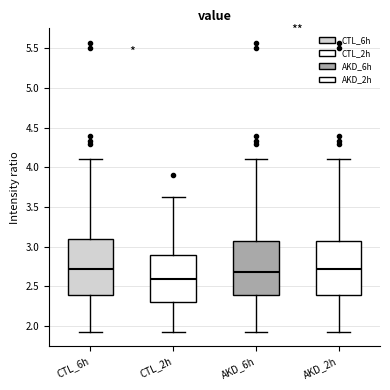

Reading left to right, transcribe this box plot: for each box, give where its median line is, the range the box spans, and where its two whiskers end, as read against the y-axis. The values are not printed on the chart, so give them approximately, as read against the axis.

CTL_6h: median 2.70, box 2.40 to 3.10, whiskers 1.95 to 4.10
CTL_2h: median 2.60, box 2.30 to 2.90, whiskers 1.95 to 3.65
AKD_6h: median 2.70, box 2.40 to 3.10, whiskers 1.95 to 4.10
AKD_2h: median 2.70, box 2.40 to 3.10, whiskers 1.95 to 4.10